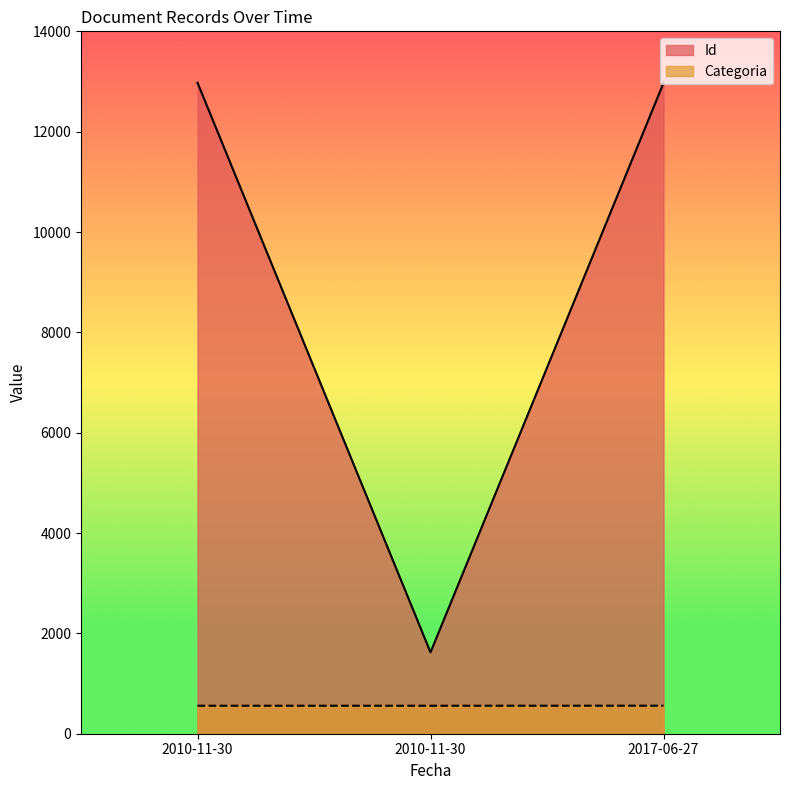

What is the sum of all Id values?

27567